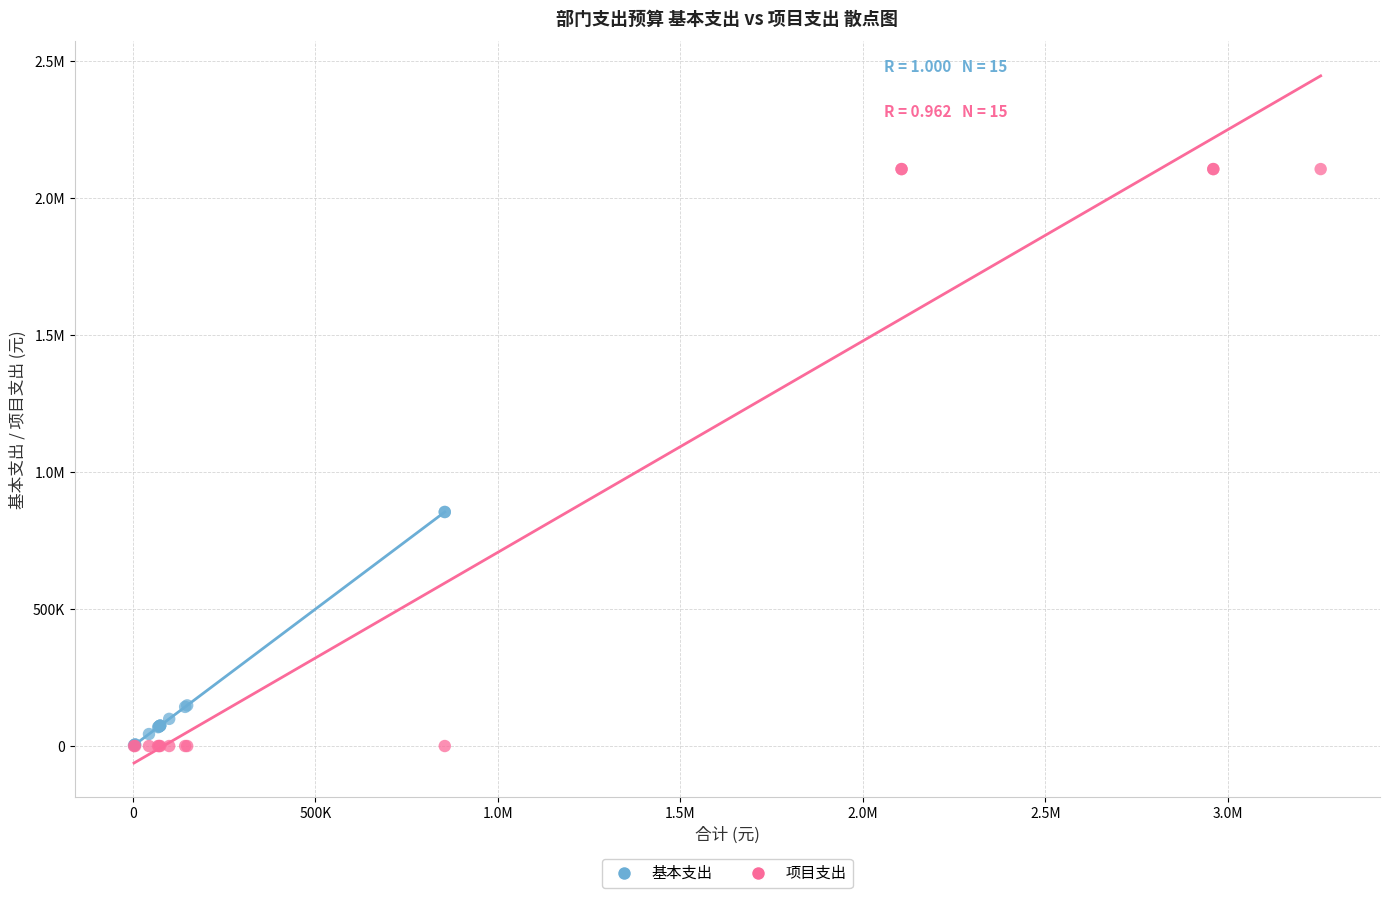

What are all the series names shown in the legend?

基本支出, 项目支出